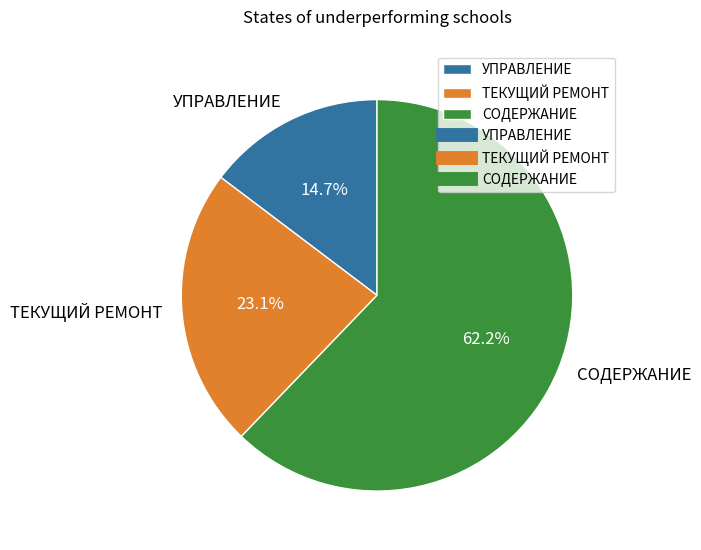

How many segments does this pie chart have?

3